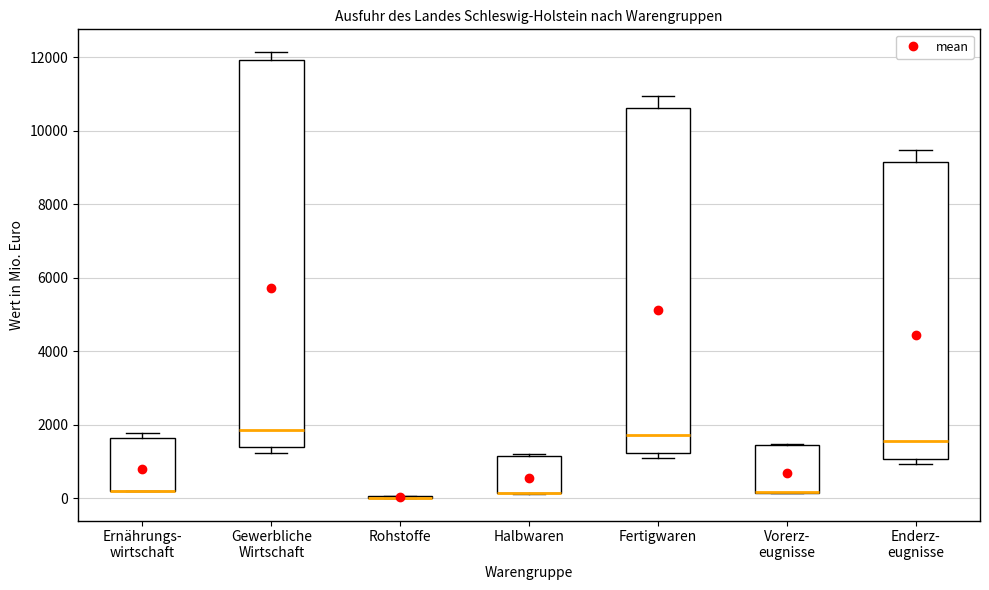

Which box is the tallest, from its lower edge to its upper edge?

Gewerbliche Wirtschaft